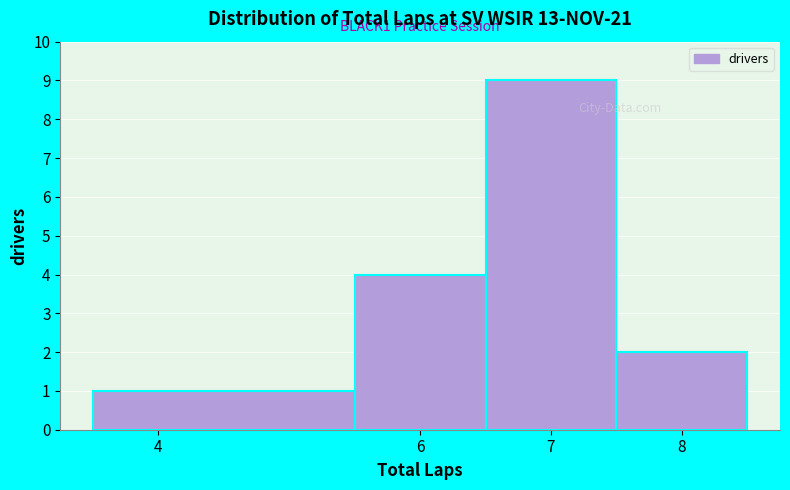

Which range on the x-axis has the tallest bar?

6.5 to 7.5